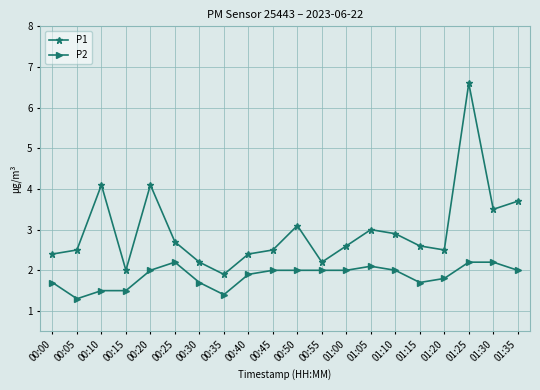

In P1, how many points are lower than both neighbors (excluding endpoints)?

5